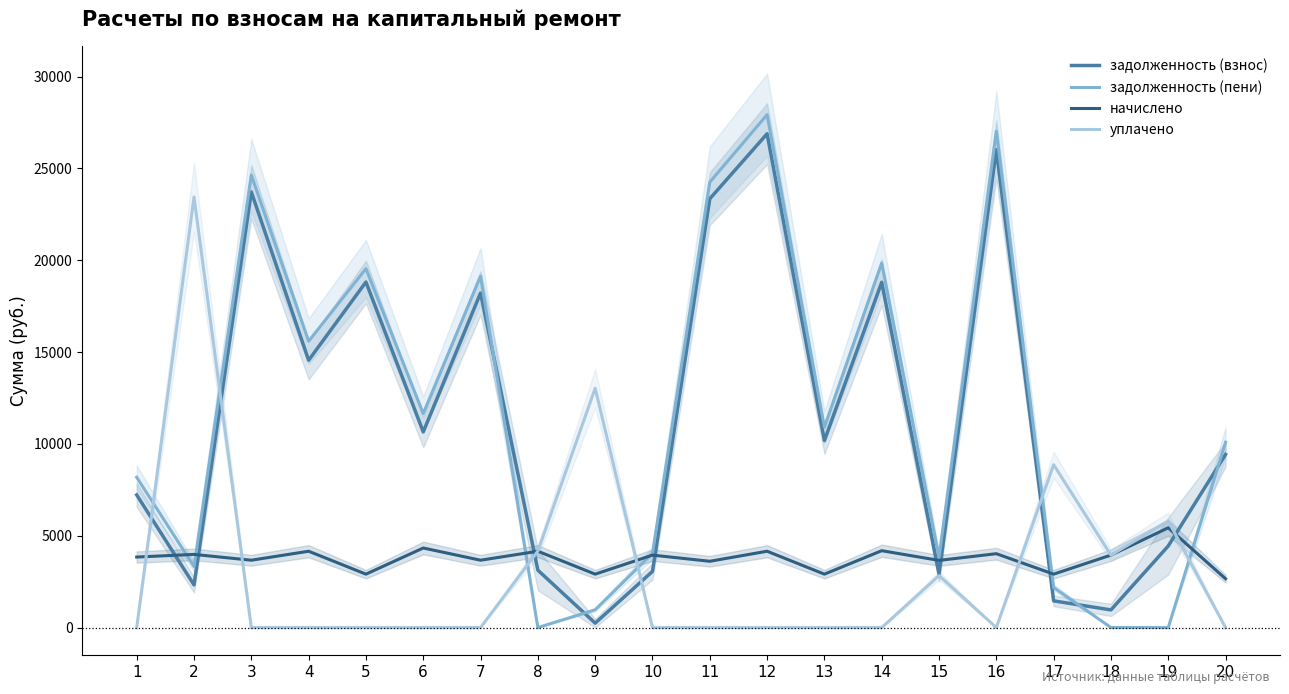

What is the greatest value displayed?

27923.3